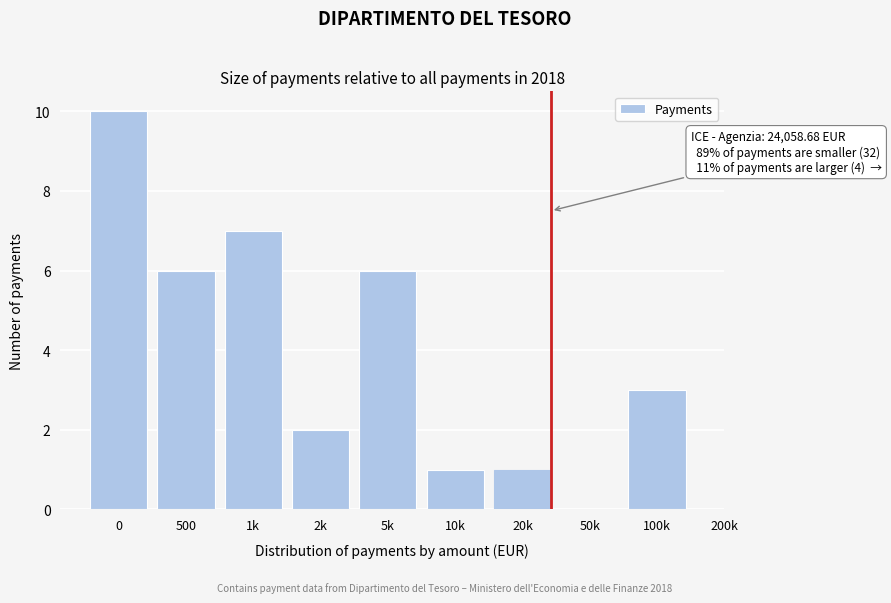

Reading left to right, extract all data points from this chart.

0=10	500=6	1k=7	2k=2	5k=6	10k=1	20k=1	50k=0	100k=3